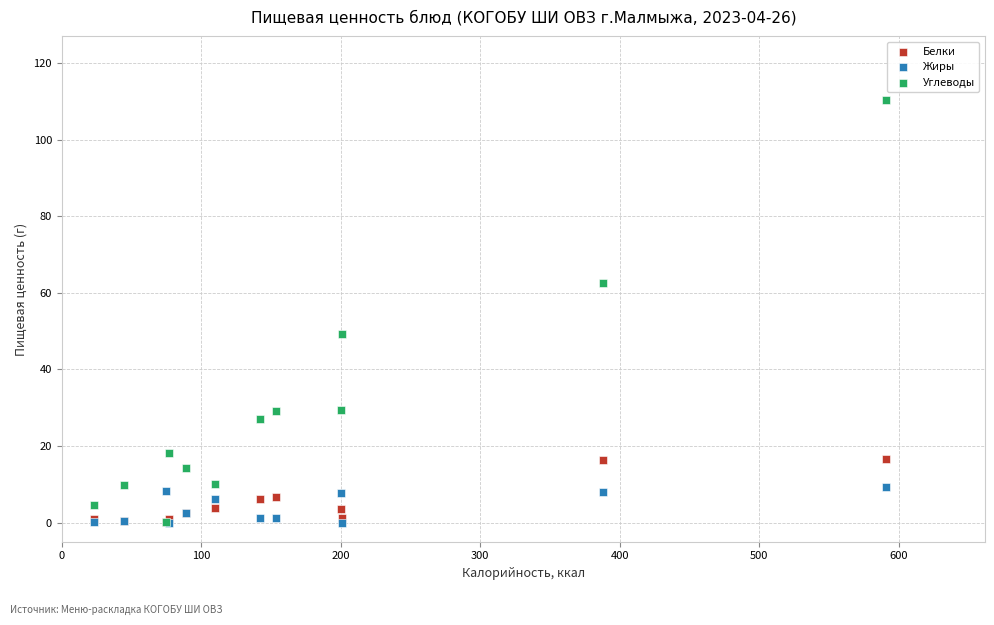

What are all the series names shown in the legend?

Белки, Жиры, Углеводы